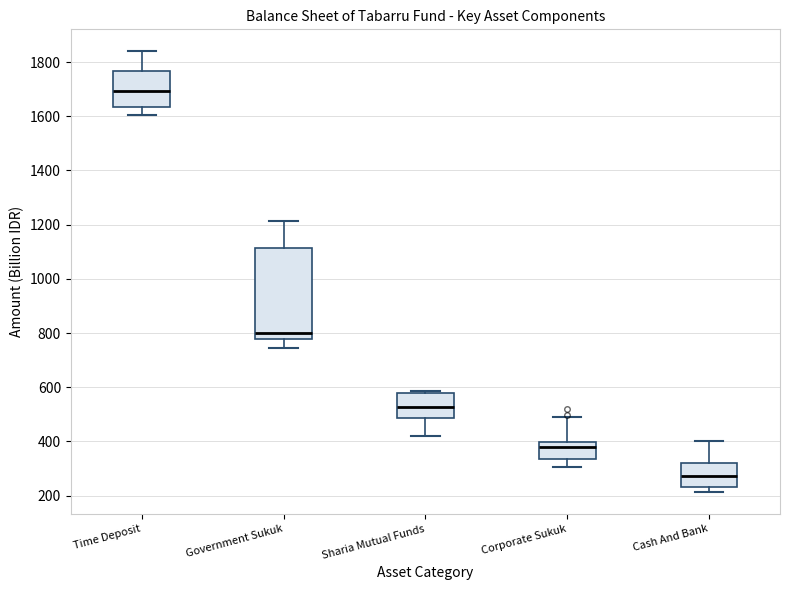

Where is the lower edge of the box for Corporate Sukuk on the y-axis? The values are not printed on the chart, so give them approximately, as read against the axis.

340